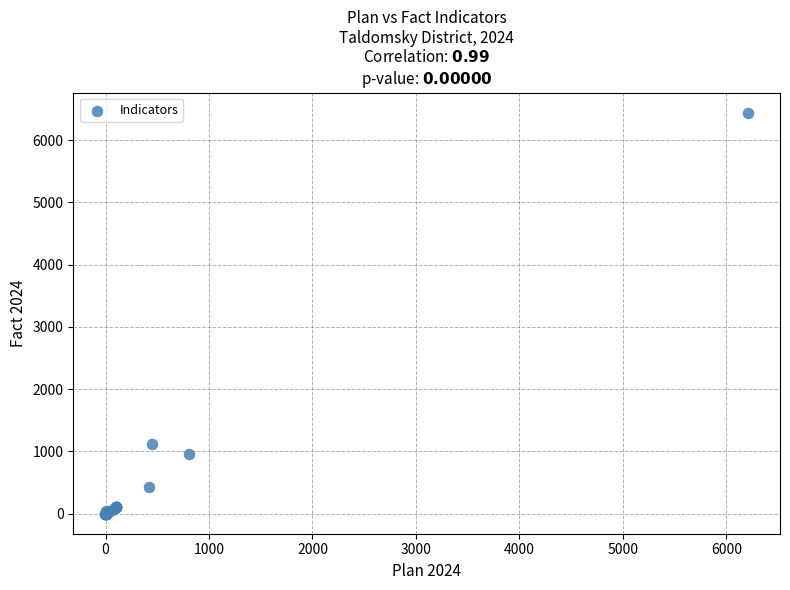

What Y value in the scatter plot is closest to 3220?

1125.1